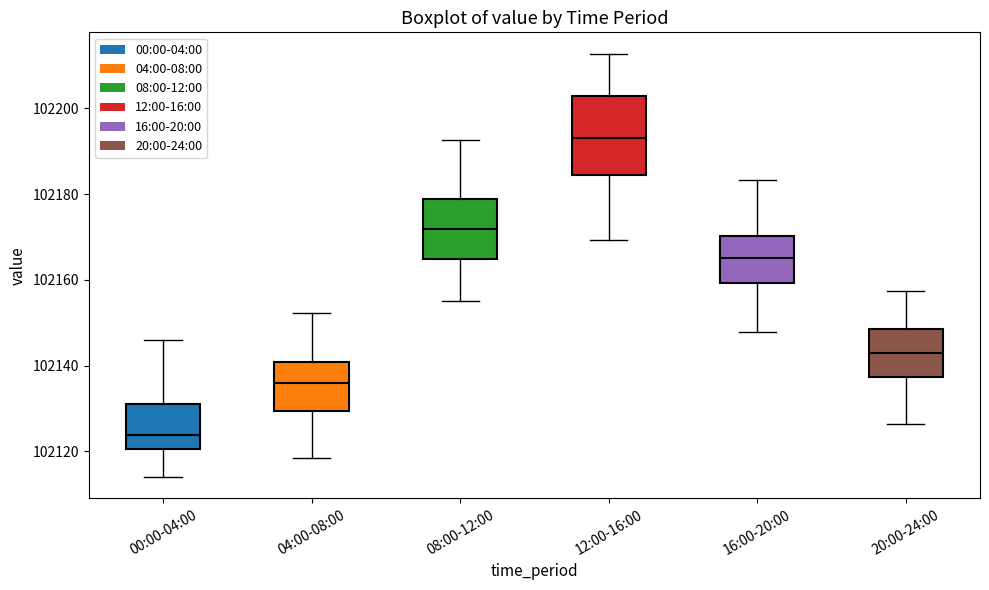

Which box is the tallest, from its lower edge to its upper edge?

12:00-16:00